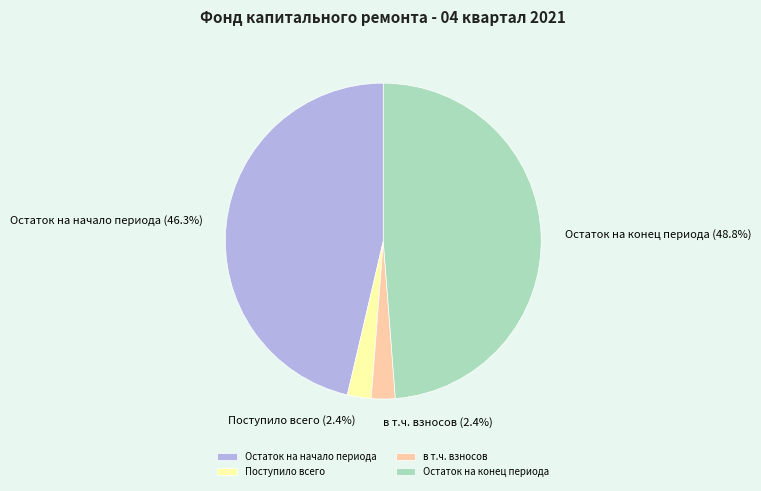

Which has a higher value, Остаток на начало периода or в т.ч. взносов?

Остаток на начало периода